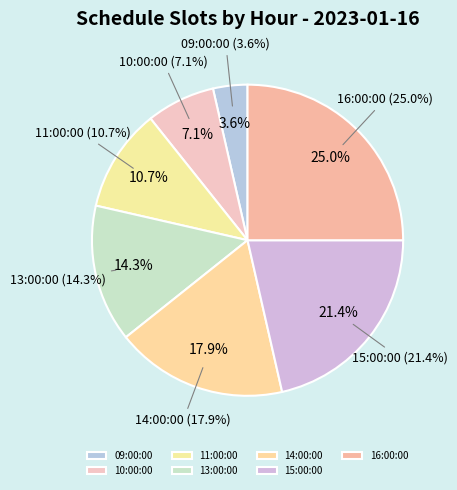

True or false: 11:00:00 accounts for 3% of the total.

False